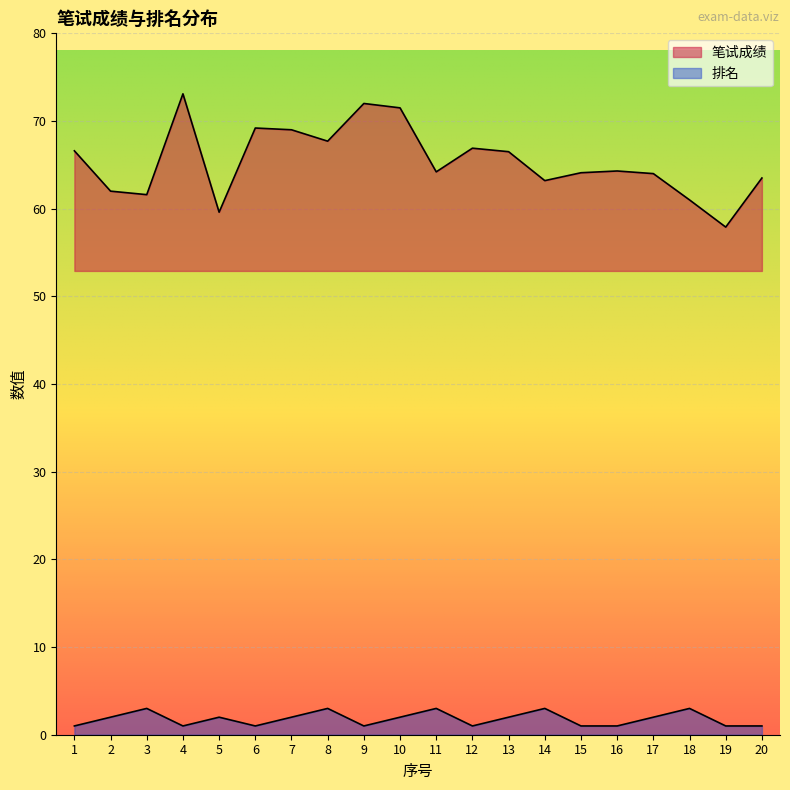

How many interior local peaks does the 笔试成绩 series have?

5